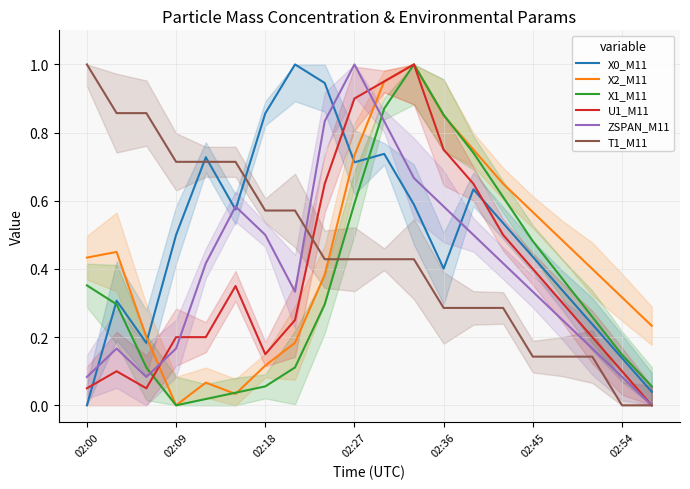

What is the average value of the X0_M11 series?

0.5